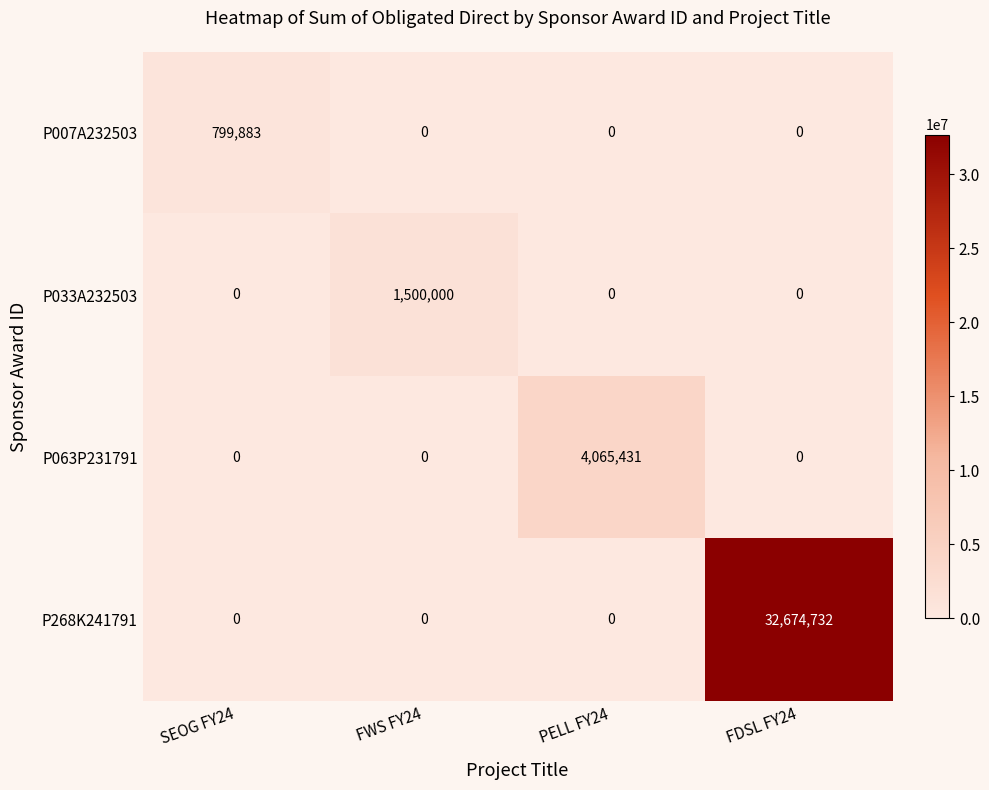

List the series in order of their peak value, highest first.

P268K241791, P063P231791, P033A232503, P007A232503